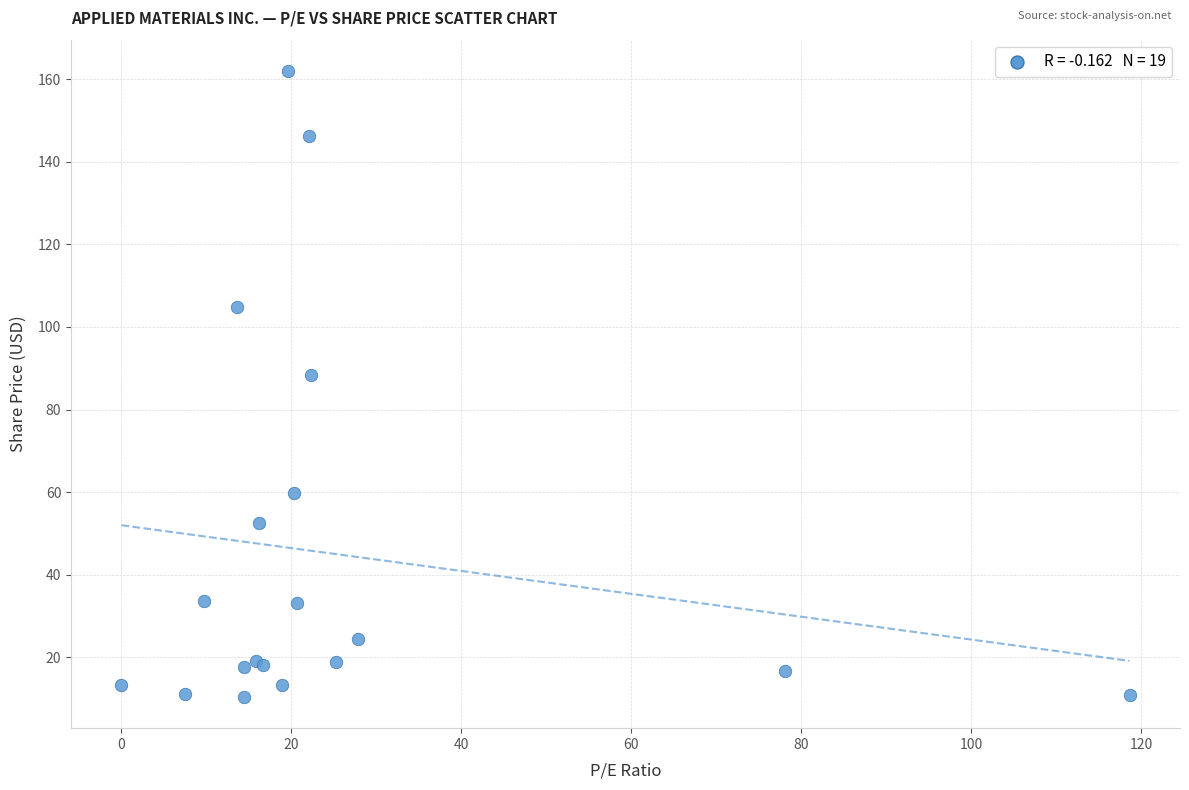

What Y value in the scatter plot is closest to 86?

88.3